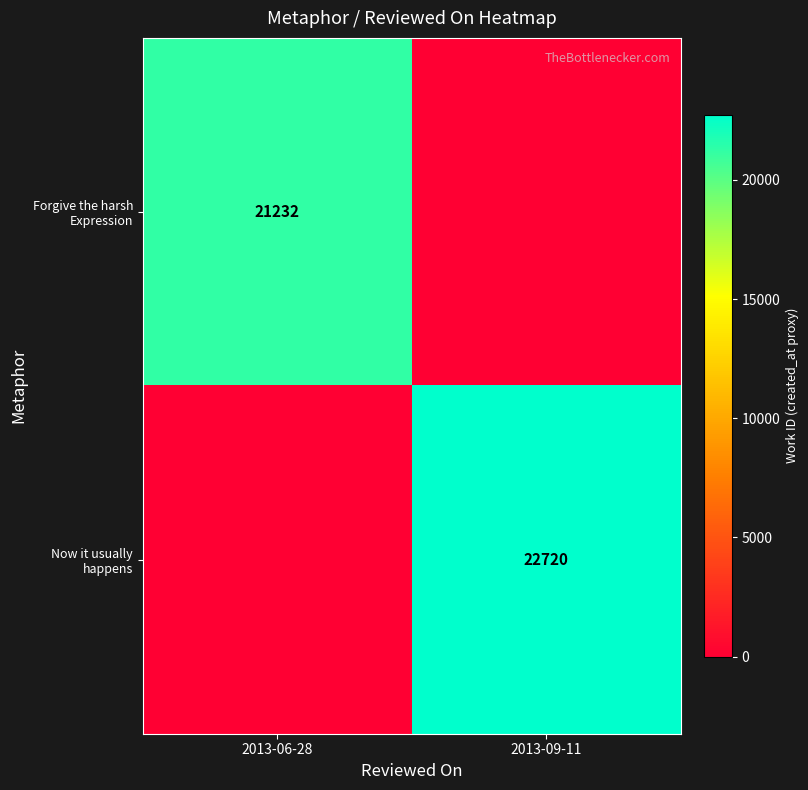

Which has a higher value, 2013-09-11 or 2013-06-28?

2013-06-28